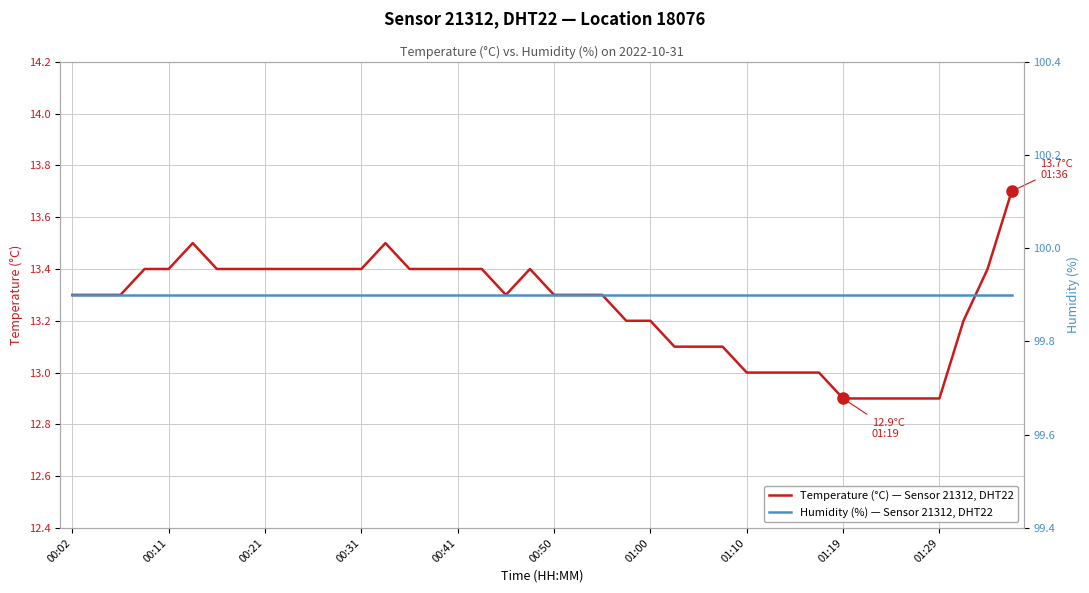

What position from the right is 00:31?

28